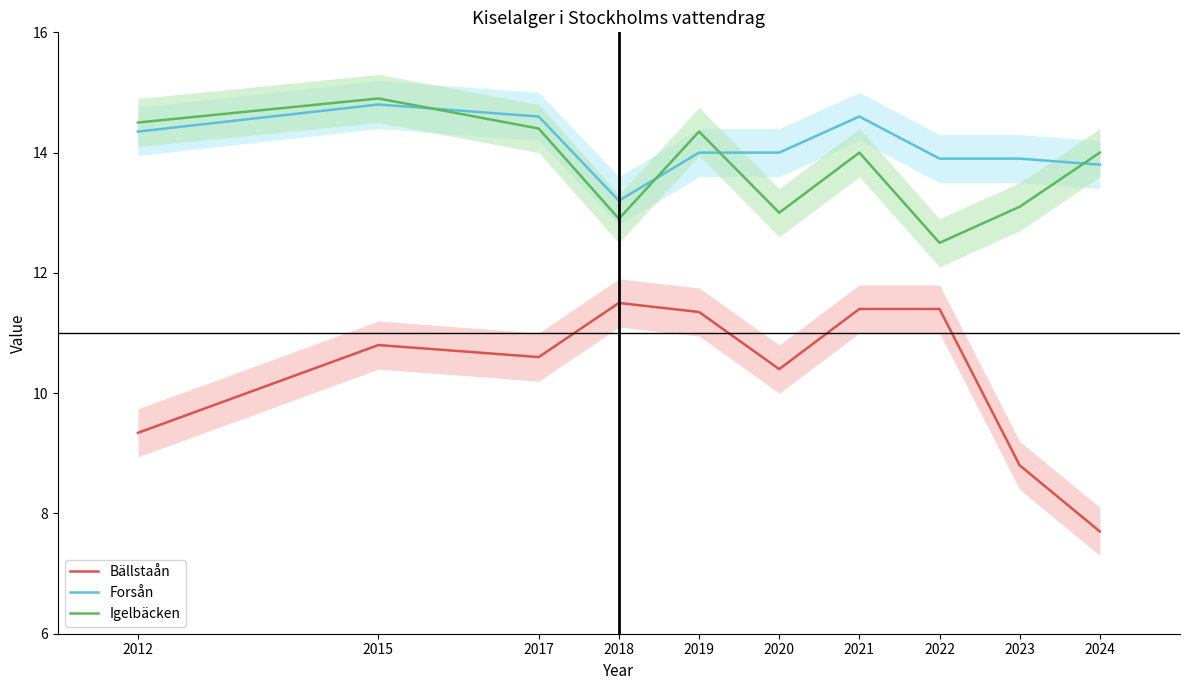

How many values in the Bällstaån series are below 10?

3